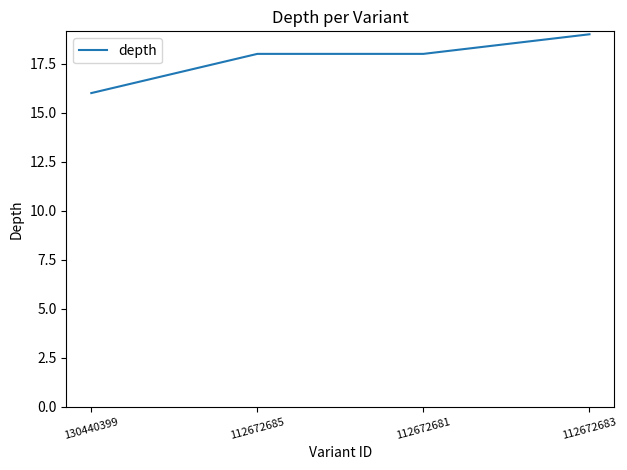

Reading left to right, what are all the values shown in this chart?

130440399=16	112672685=18	112672681=18	112672683=19